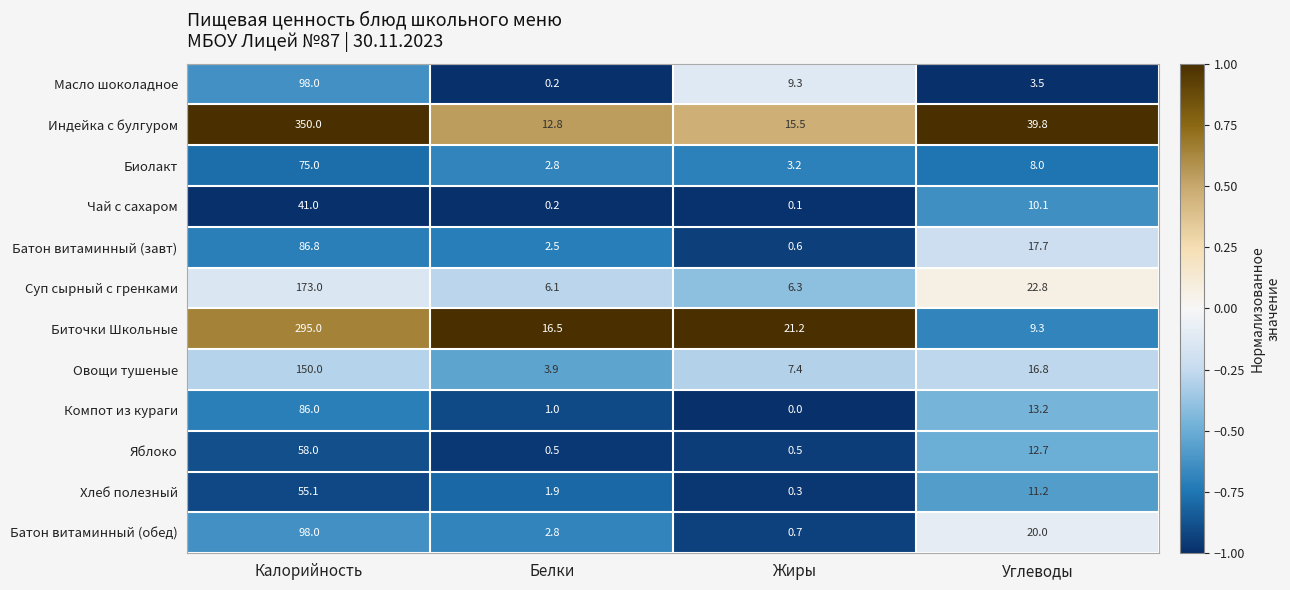

Which series has the widest spread of values?

Индейка с булгуром